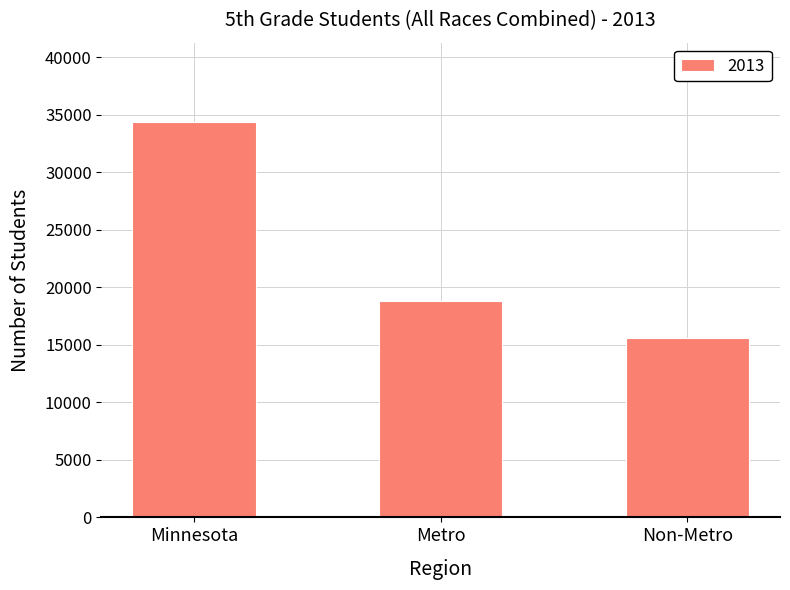

What is the greatest value displayed?

34385